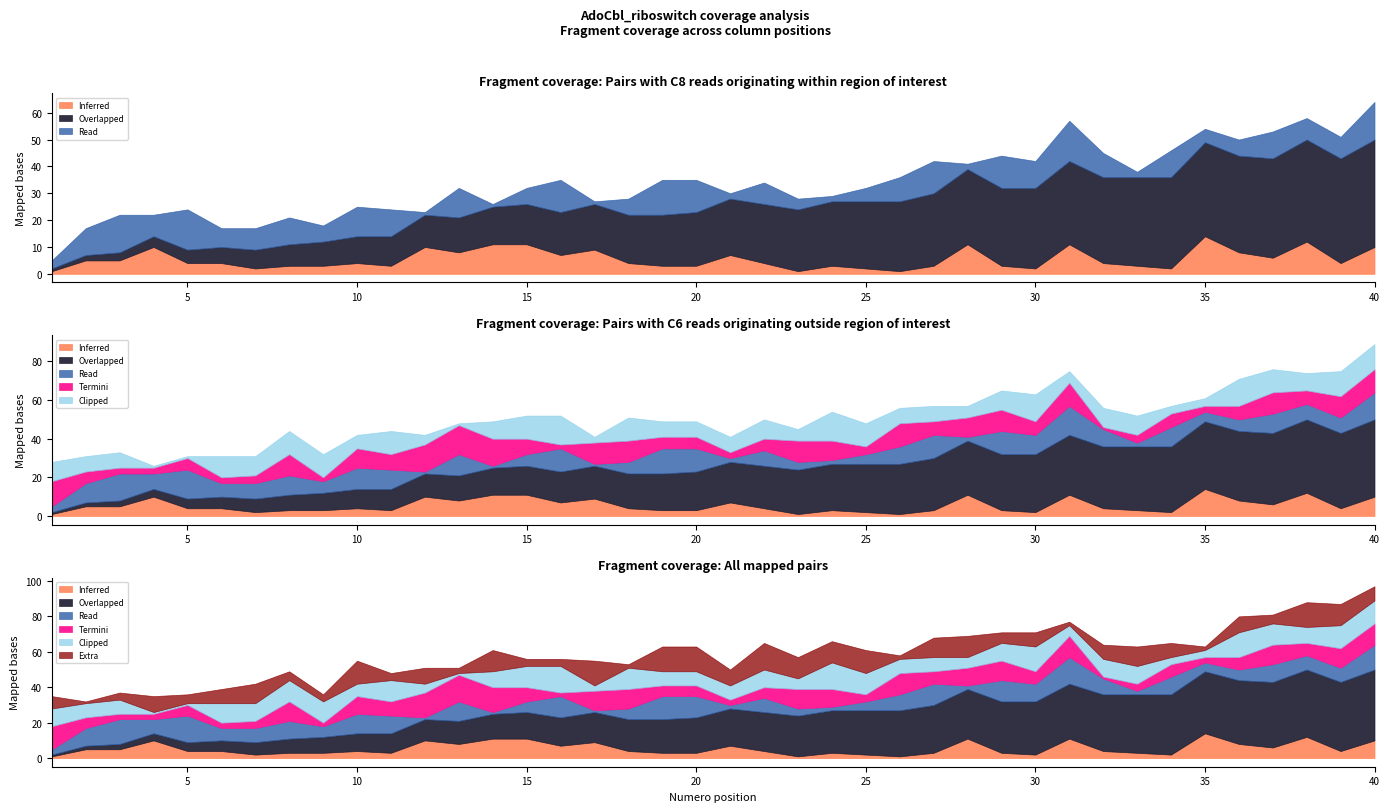

Which series ends up on top after the final intersection of Numero and C6?

C6